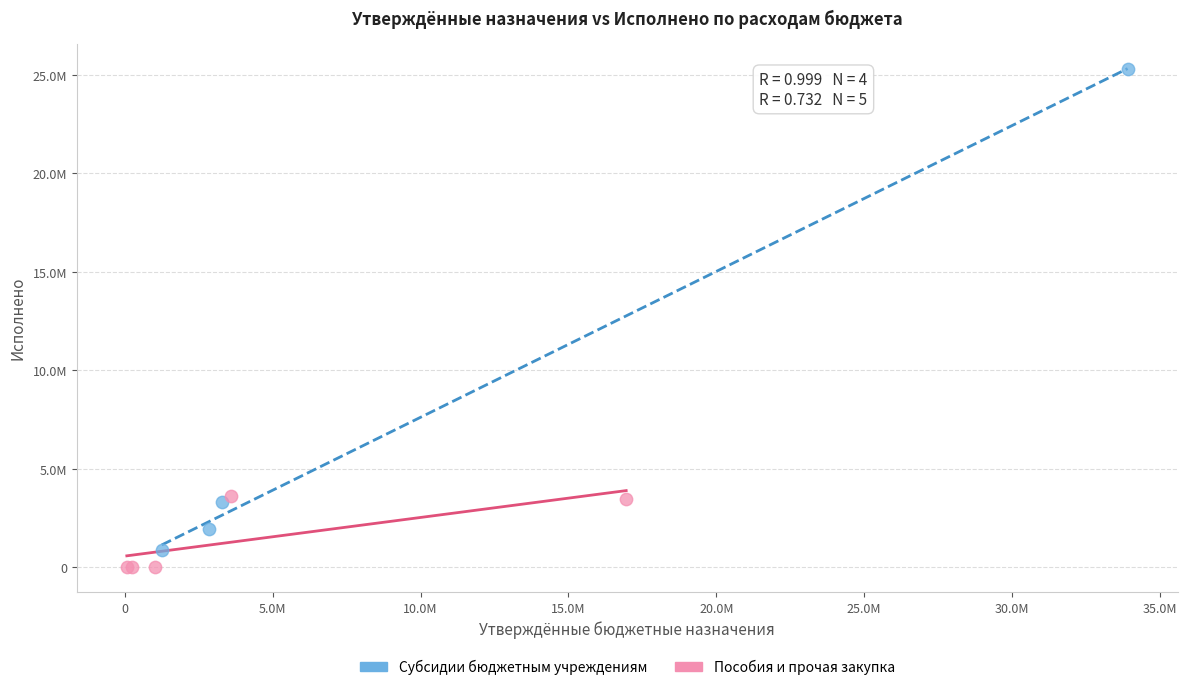

What are all the series names shown in the legend?

Субсидии бюджетным учреждениям, Пособия и прочая закупка